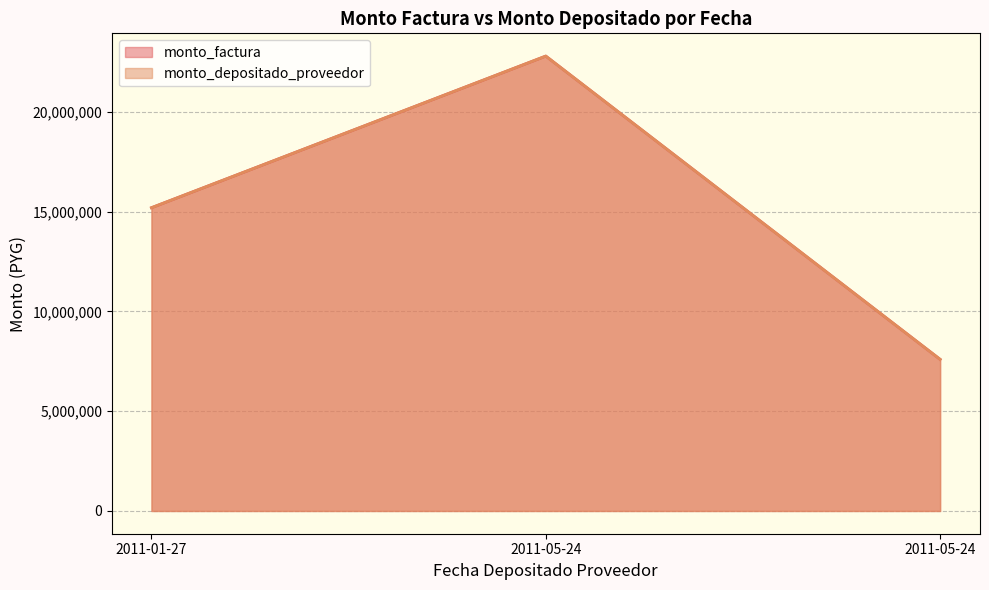

True or false: monto_depositado_proveedor has a value of 15200000 at 2011-01-27.

True